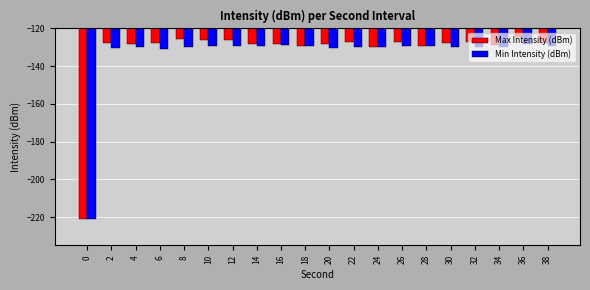

What are all the series names shown in the legend?

Max Intensity (dBm), Min Intensity (dBm)